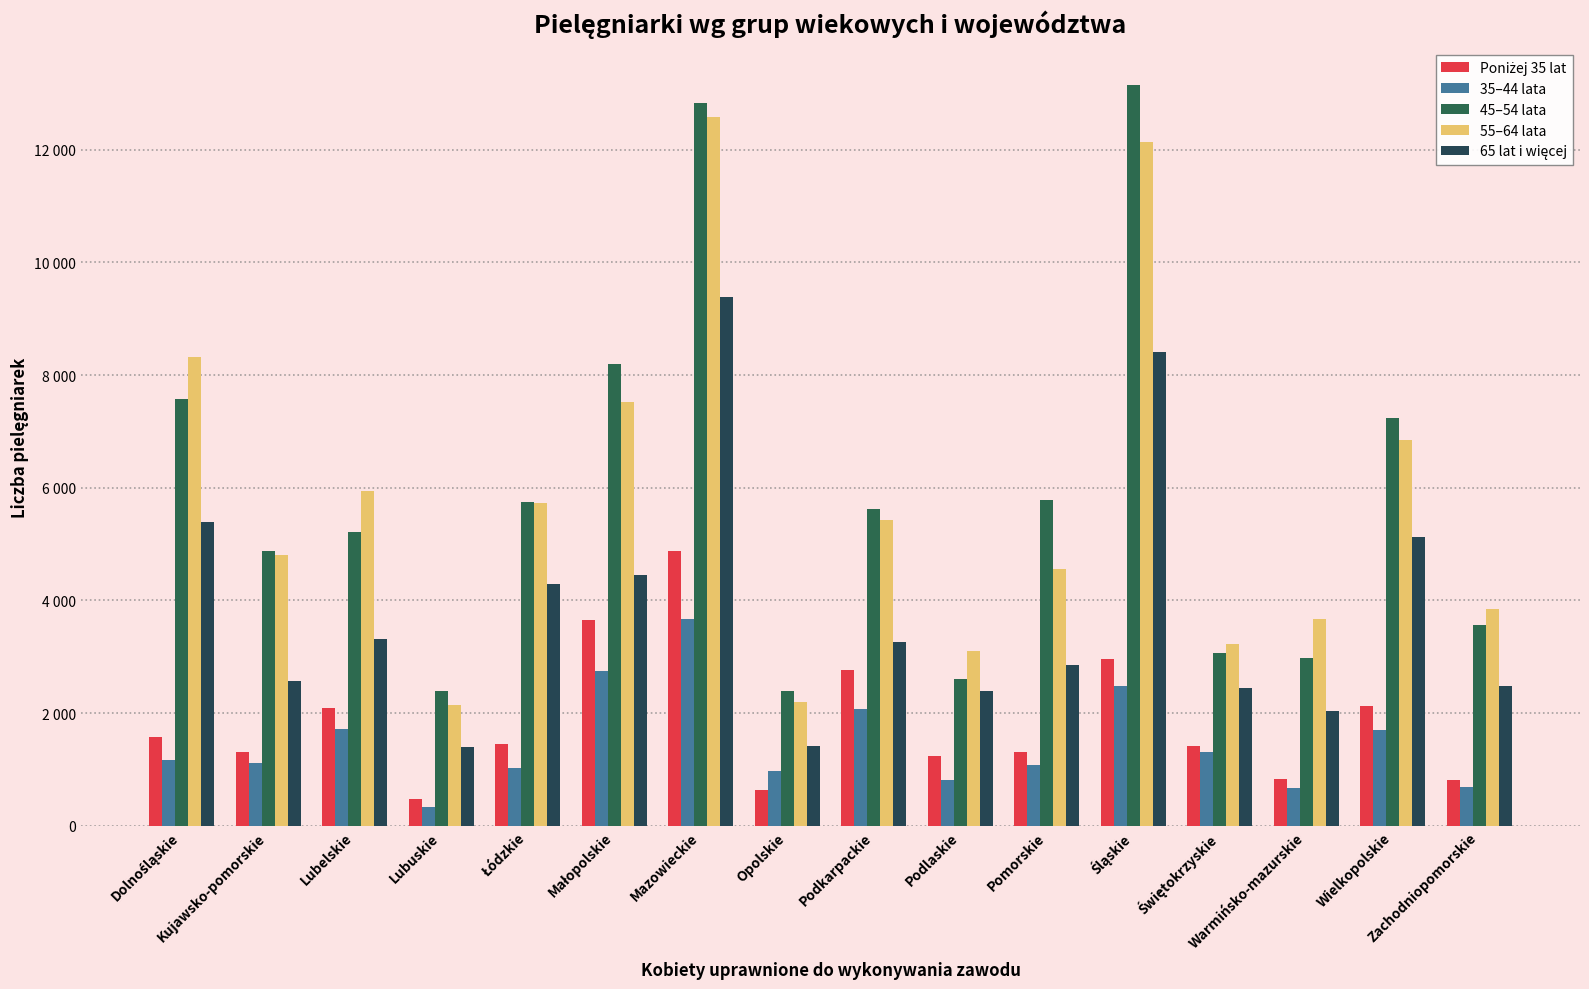

Are the bars grouped side by side (vs. stacked)?

Yes